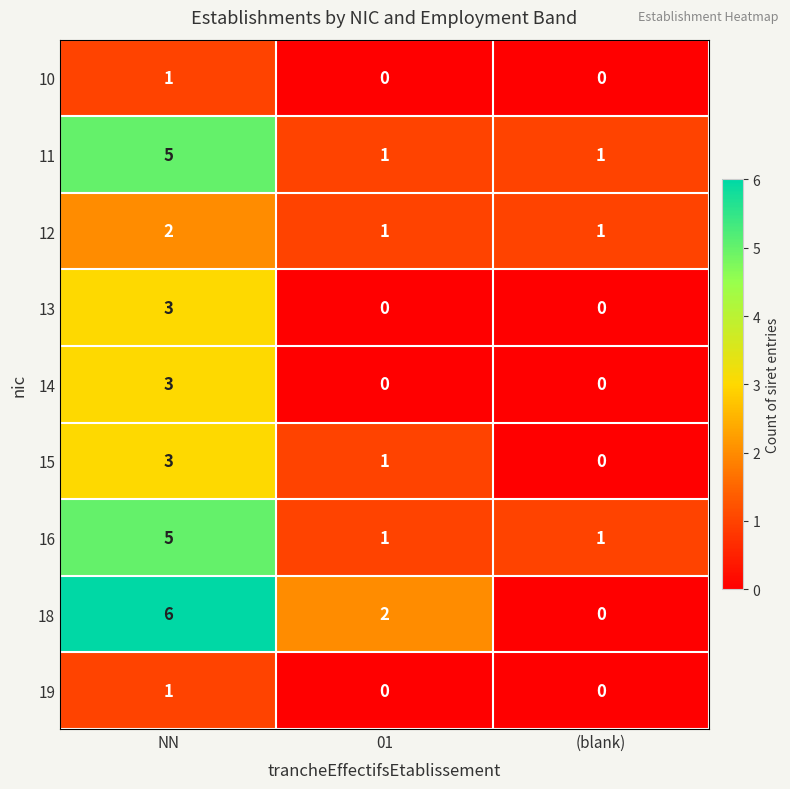

Count the number of data series in this chart.

9